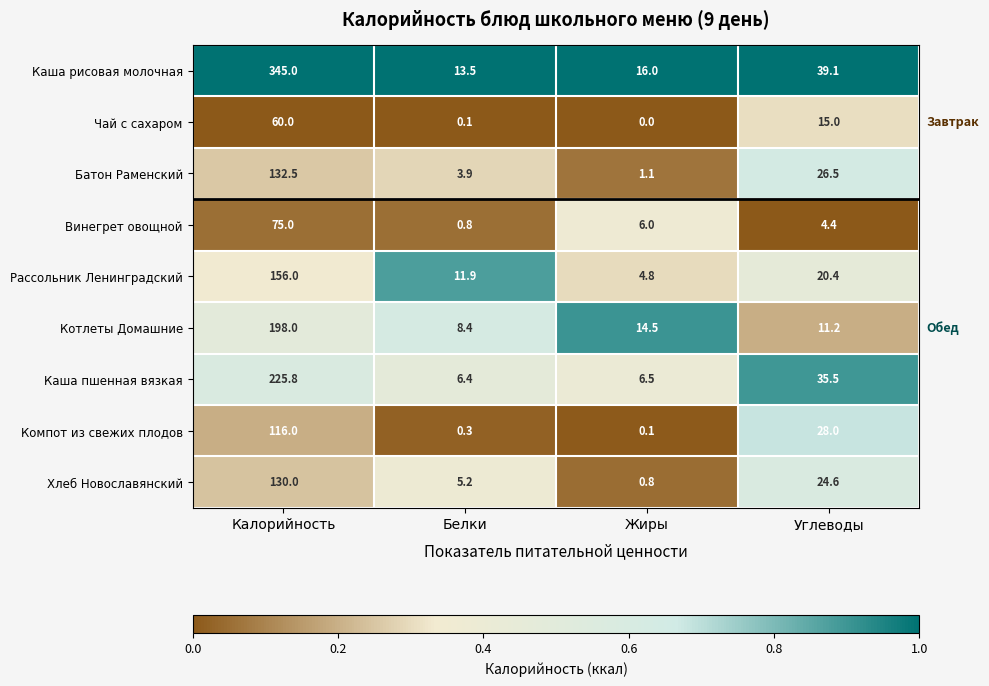

How many distinct data groups are displayed?

9